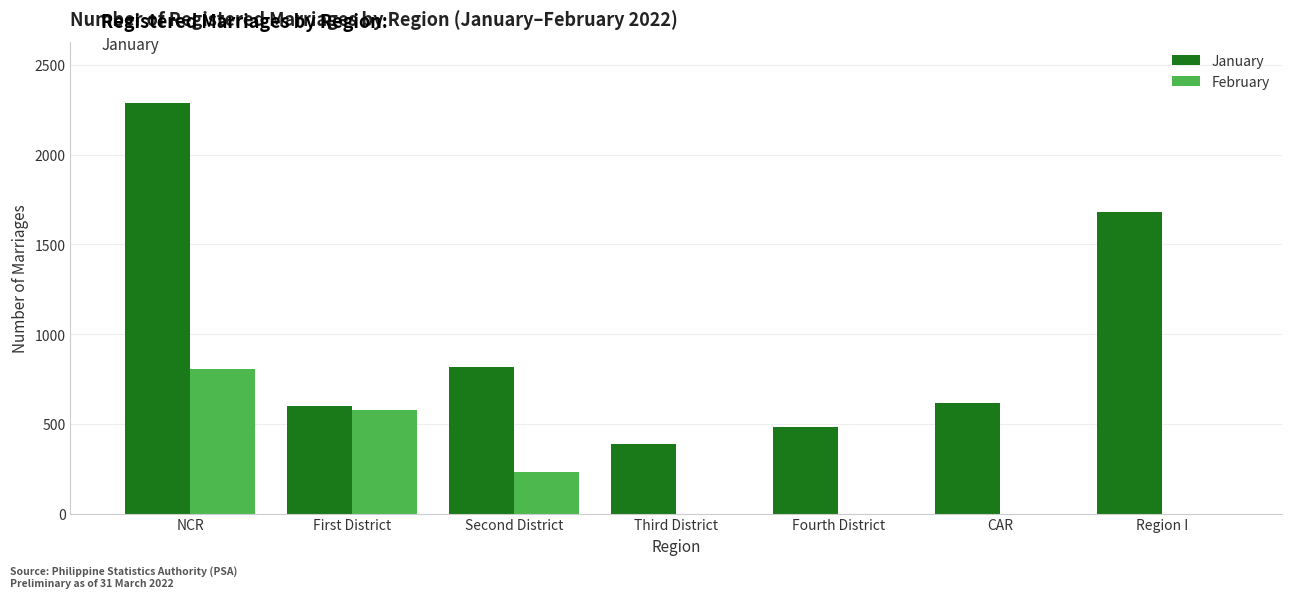

Are the bars grouped side by side (vs. stacked)?

Yes